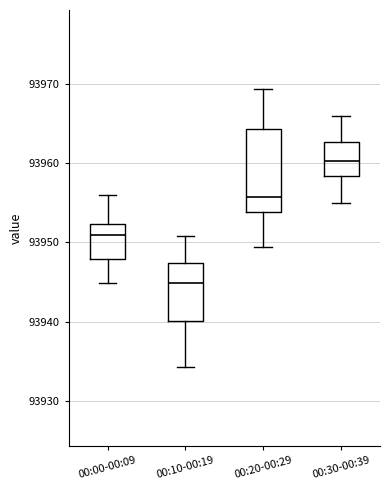

Comparing the boxes themselves (not the whiskers), which one is the tallest?

00:20-00:29